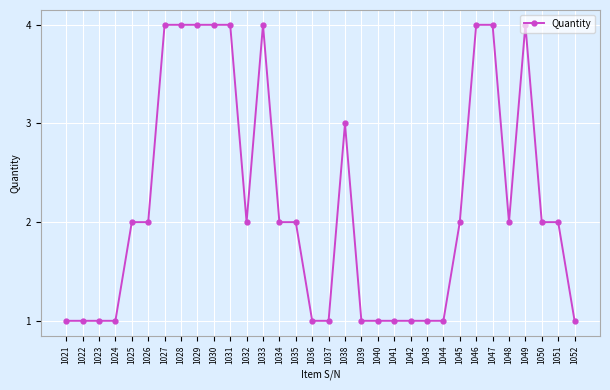

How many data points does each series have?

32